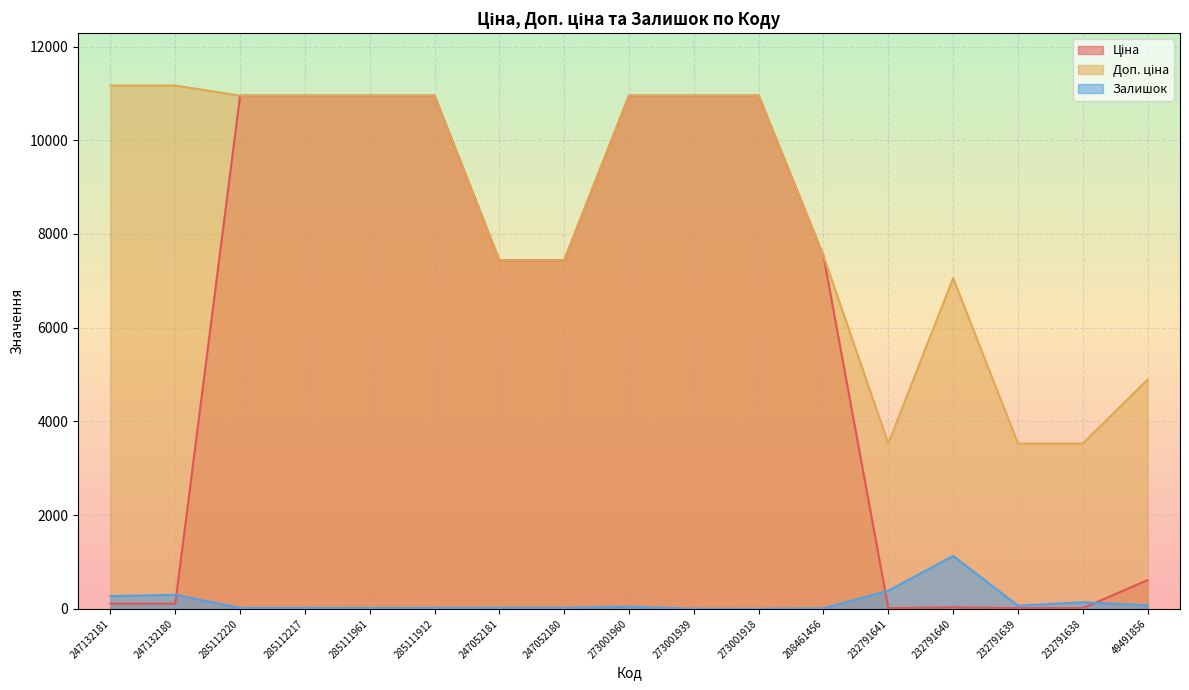

Which label corresponds to the smallest value in the chart?

273001918